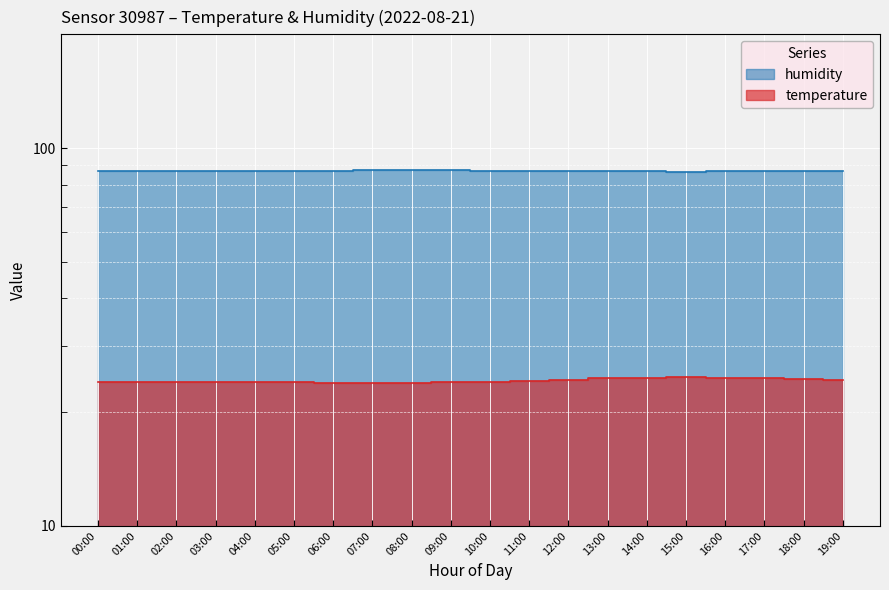

Between 08:00 and 14:00, which series saw the biggest shift?

temperature